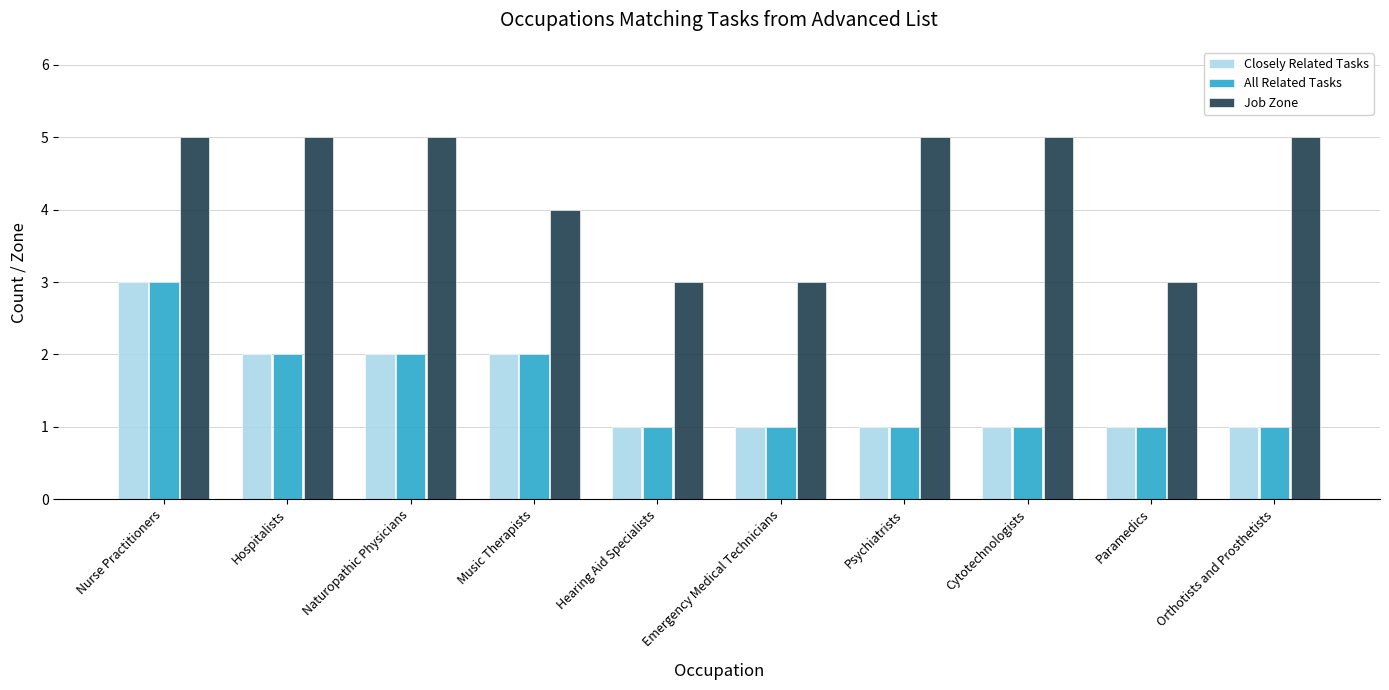

Reading left to right, extract all data points from this chart.

Closely Related Tasks: 3	2	2	2	1	1	1	1	1	1
All Related Tasks: 3	2	2	2	1	1	1	1	1	1
Job Zone: 5	5	5	4	3	3	5	5	3	5